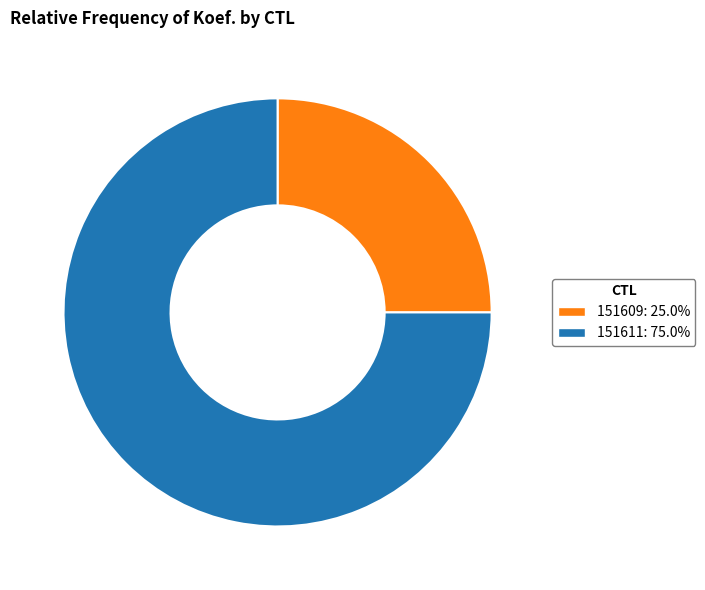

Is there a majority slice in this chart?

Yes